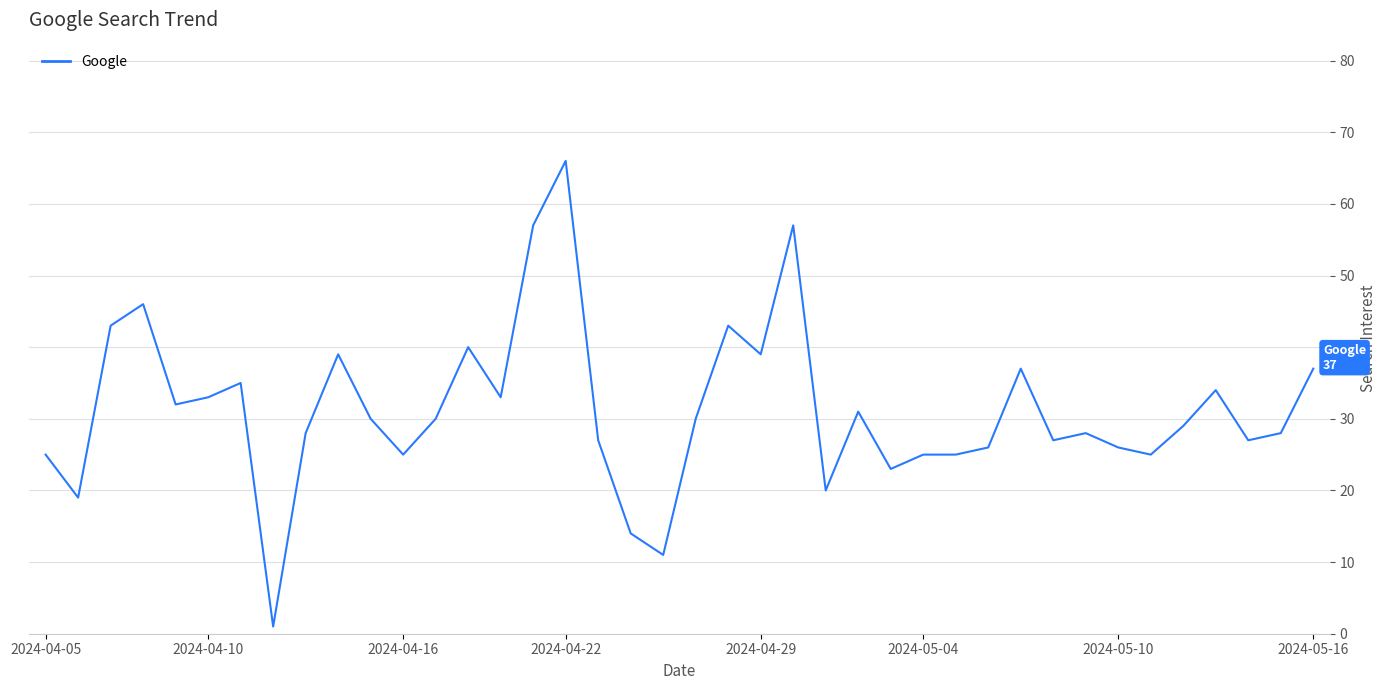

What is the maximum value shown in the chart?

66